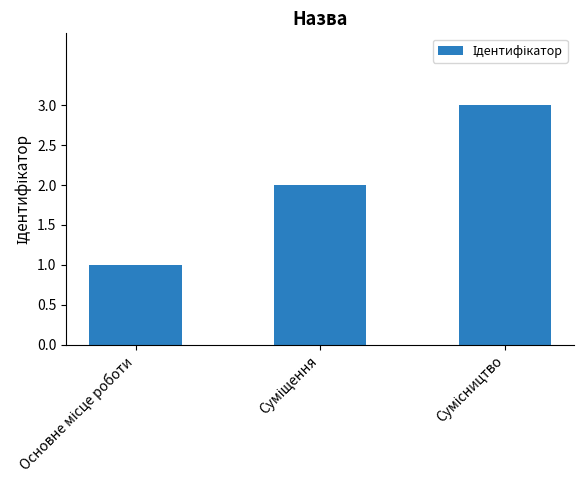

What is the maximum value shown in the chart?

3